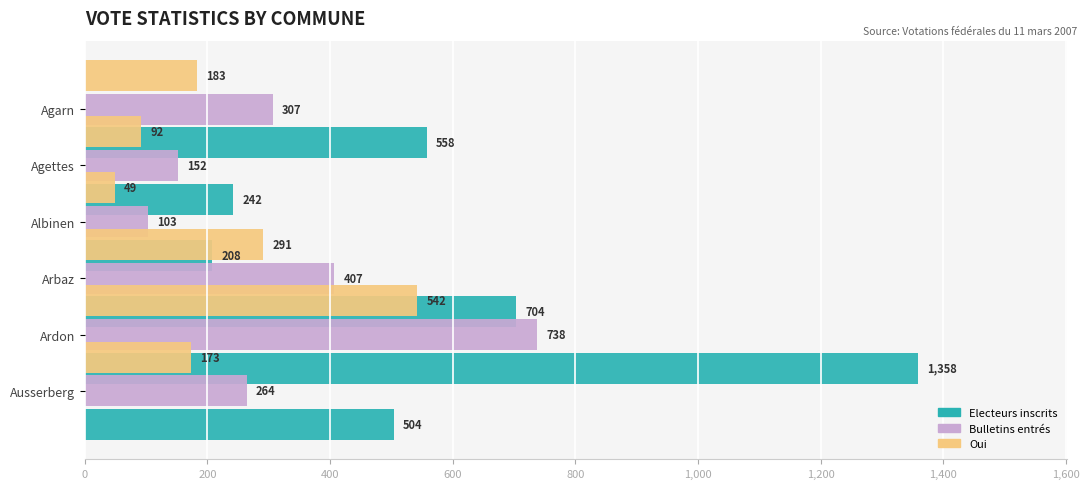

The value of Electeurs inscrits at Albinen is 347. True or false?

False